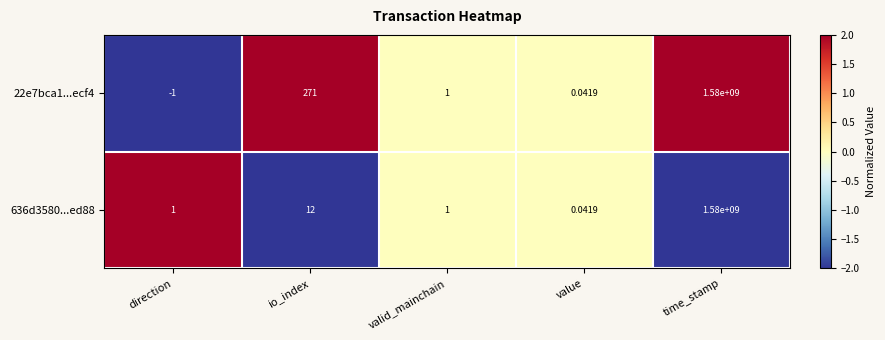

Where is 22e7bca1...ecf4 nearest to the value 789999999?

io_index